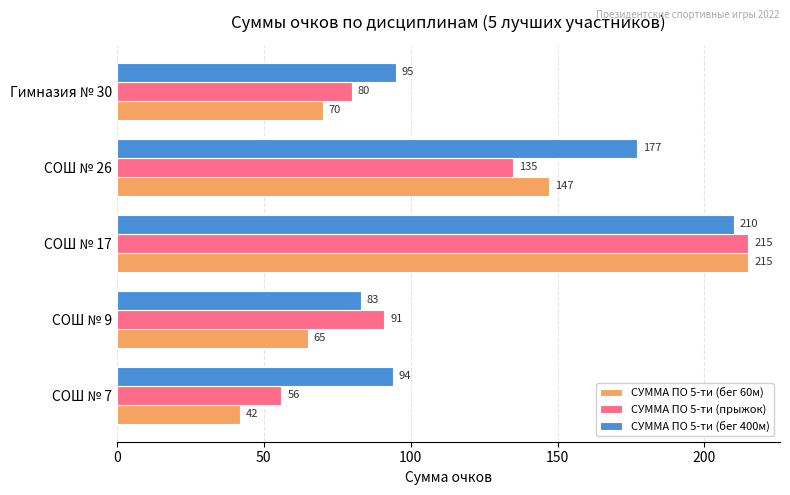

Which category has the lowest value in the СУММА ПО 5-ти (бег 400м) series?

СОШ № 9